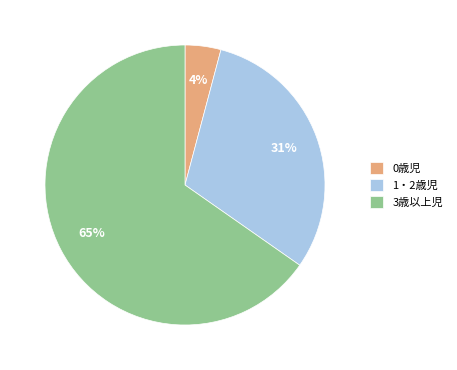

True or false: 0歳児 accounts for 4% of the total.

True